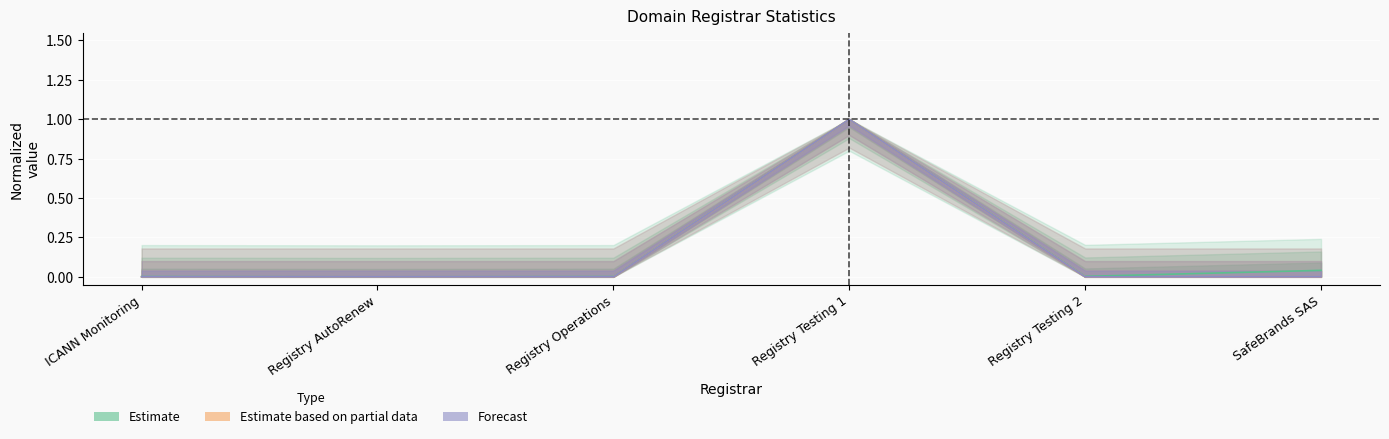

At which category does total-domains reach its first local peak?

Registry Testing 1